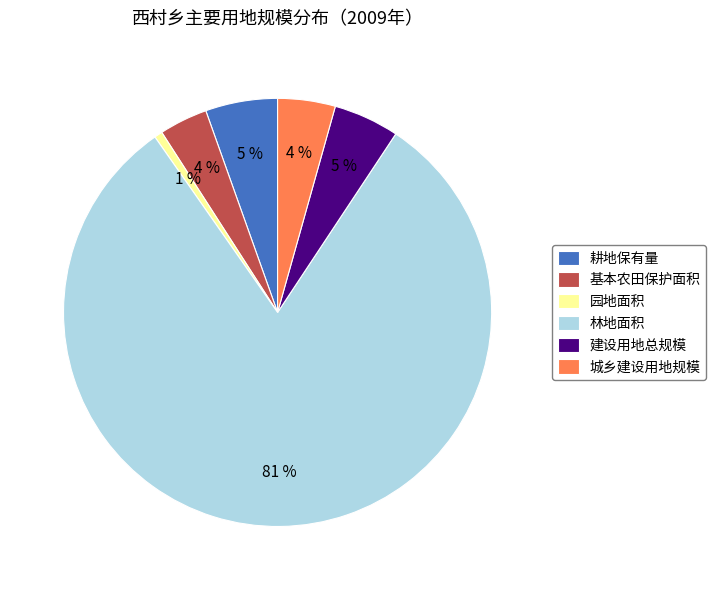

To the nearest percent, what percentage of the pie is 耕地保有量?

5%